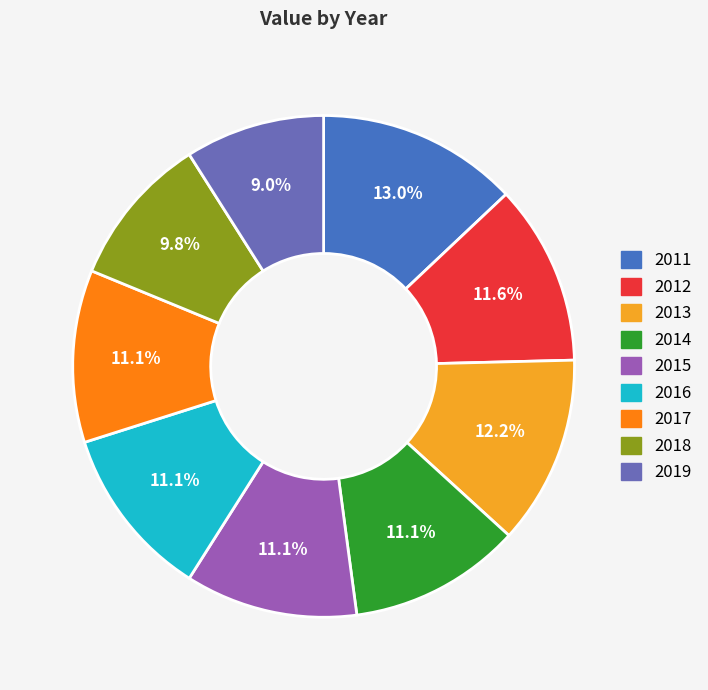

Combined, do 2017 and 2014 account for over 50%?

No